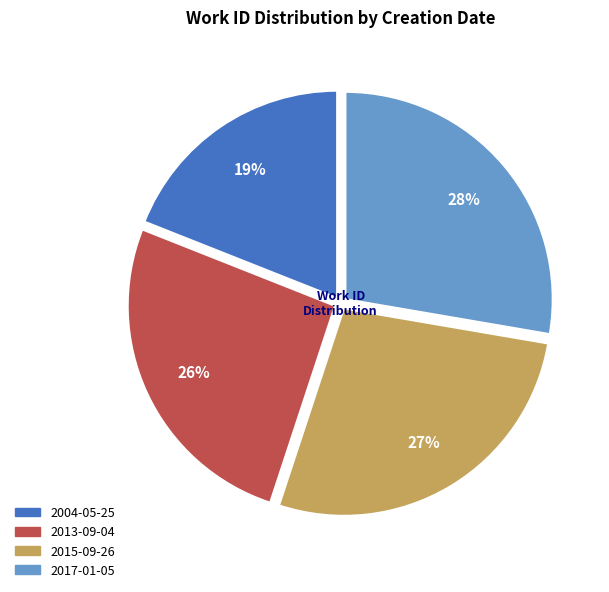

To the nearest percent, what is the difference between the 2013-09-04 and 2017-01-05 slice percentages?

2%